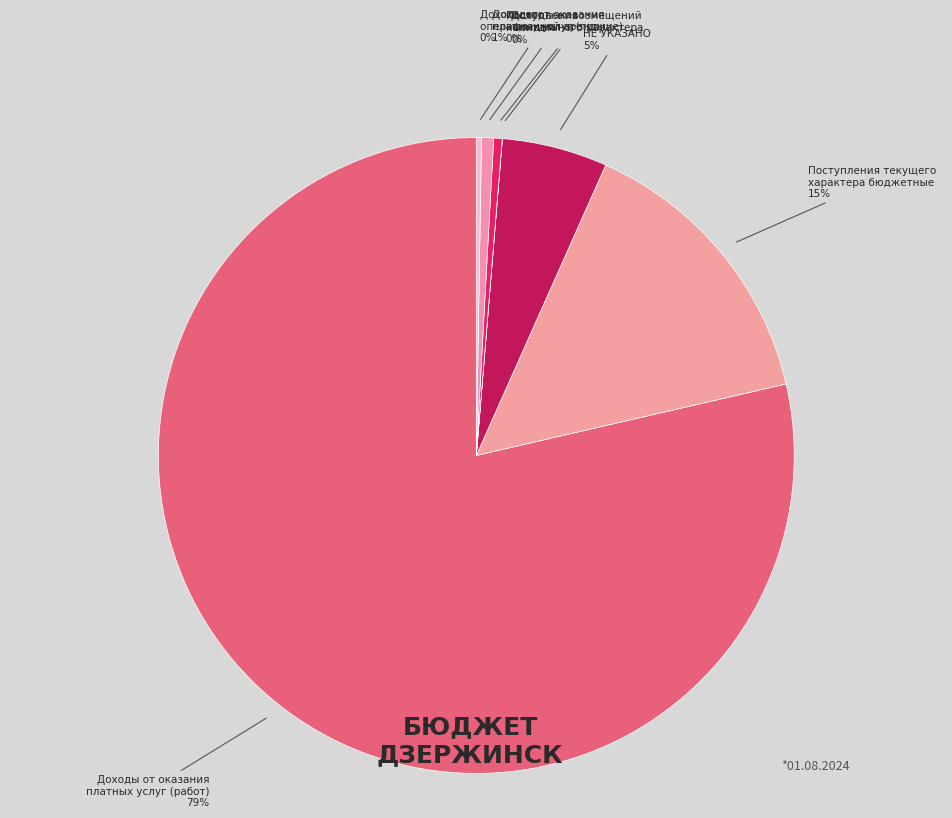

True or false: НЕ УКАЗАНО accounts for 15% of the total.

False